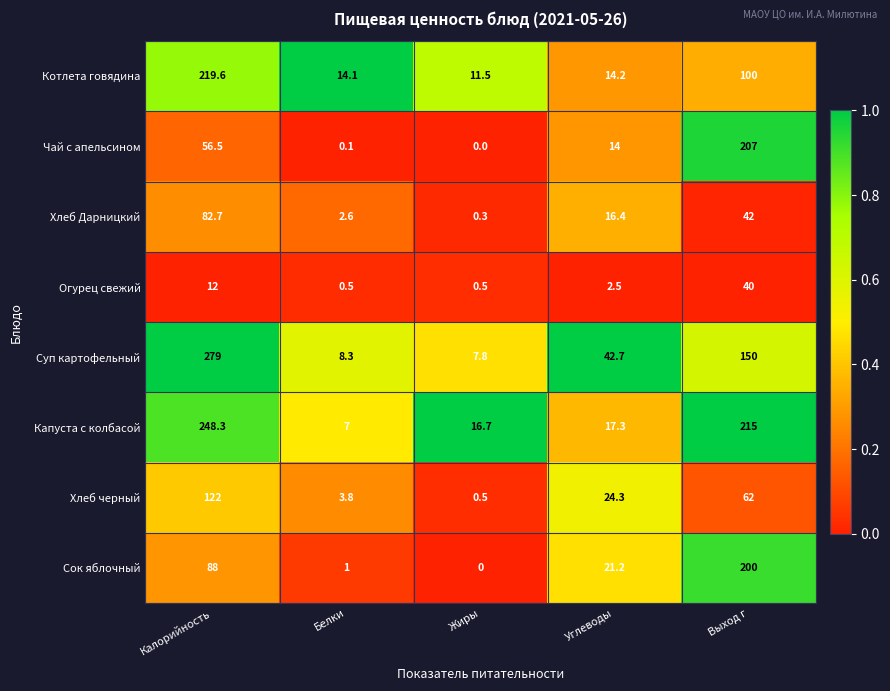

At which label is Хлеб Дарницкий closest to 41?

Выход г